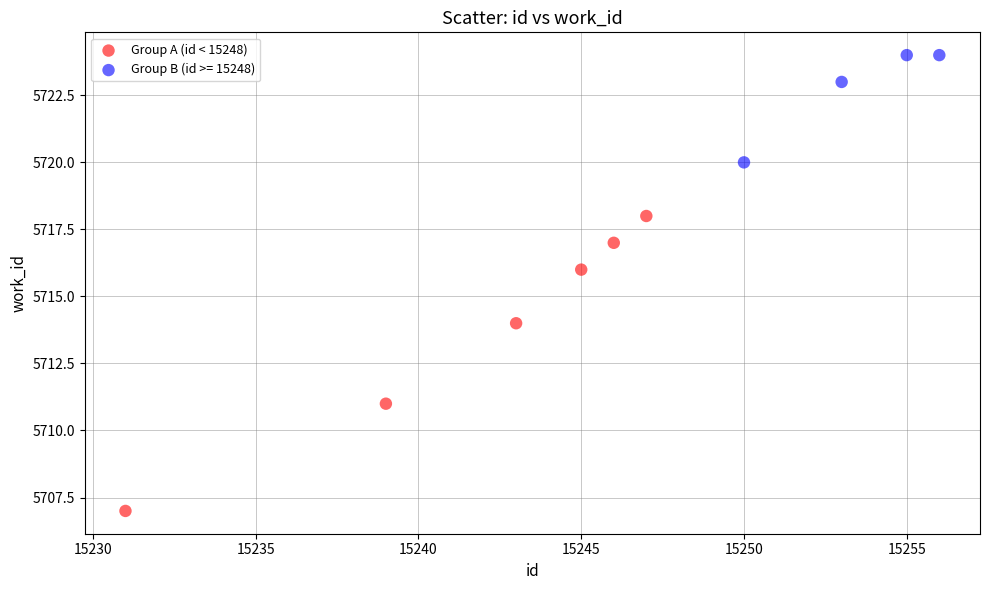

Which series reaches the maximum Y coordinate?

Group B (id >= 15248)